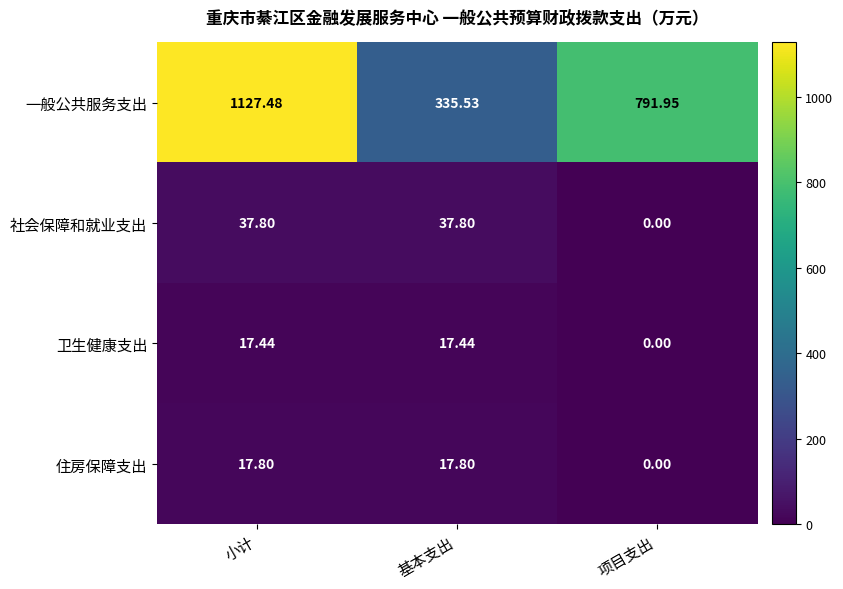

Which series has the largest range (max minus min)?

一般公共服务支出